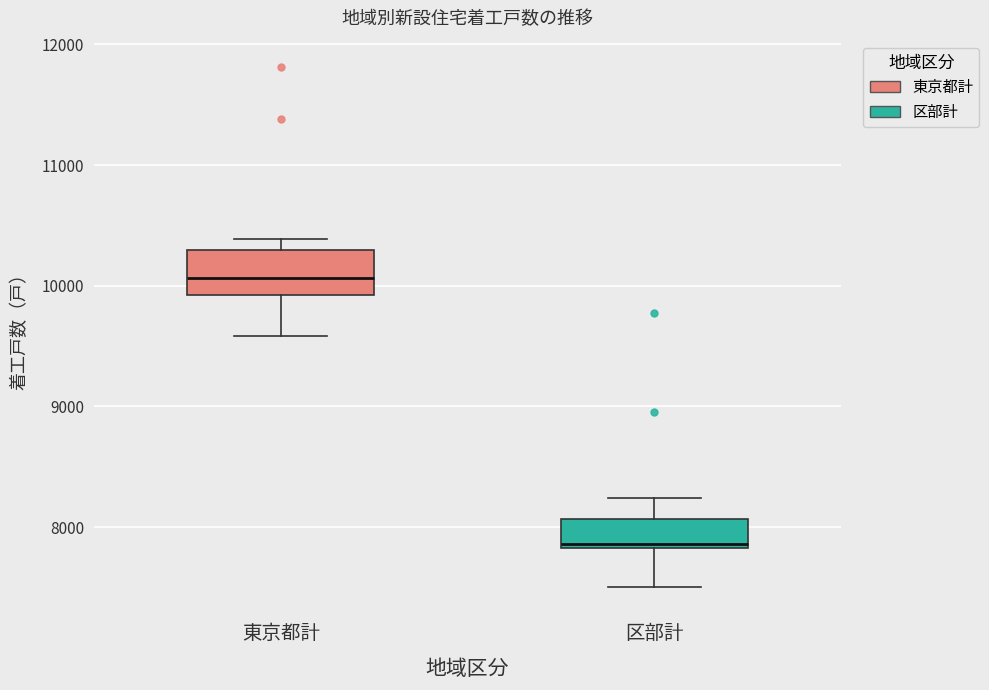

Where does the lower whisker of the box for 東京都計 end on the y-axis? The values are not printed on the chart, so give them approximately, as read against the axis.

9600